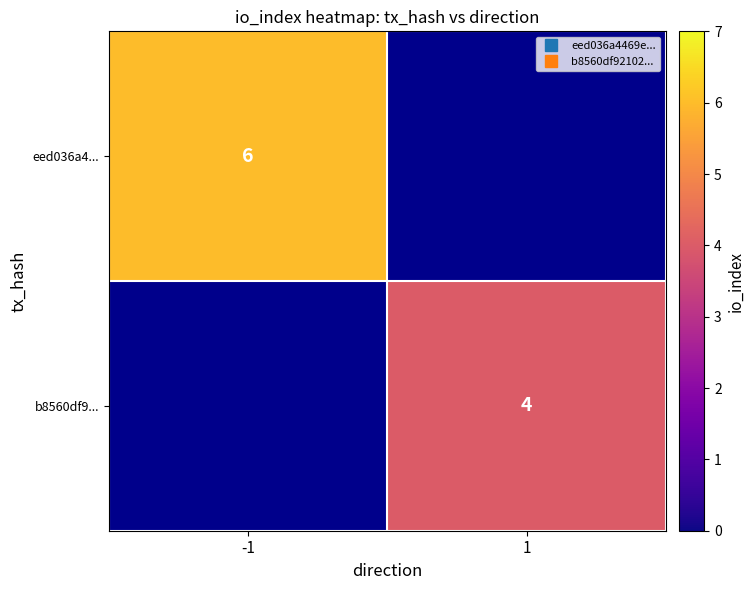

At which label does eed036a4... reach its peak?

-1